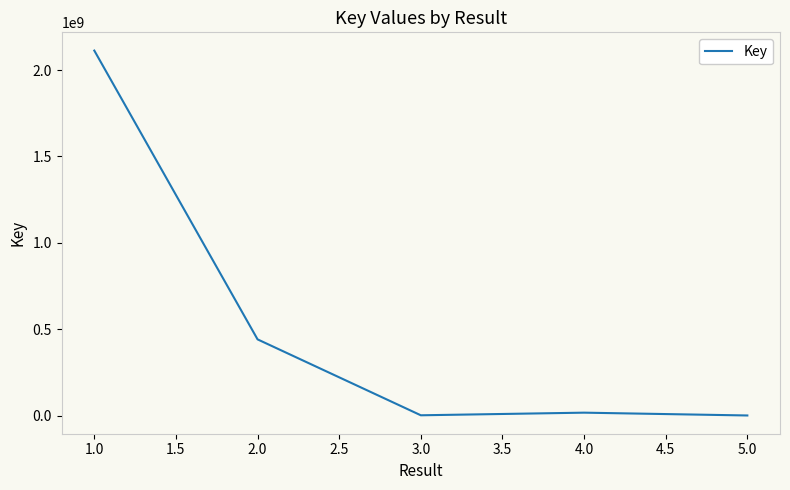

At which category does the data reach its first local peak?

4.0